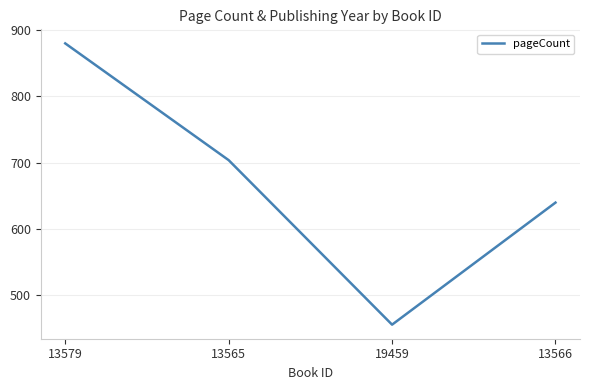

What is the maximum value shown in the chart?

880